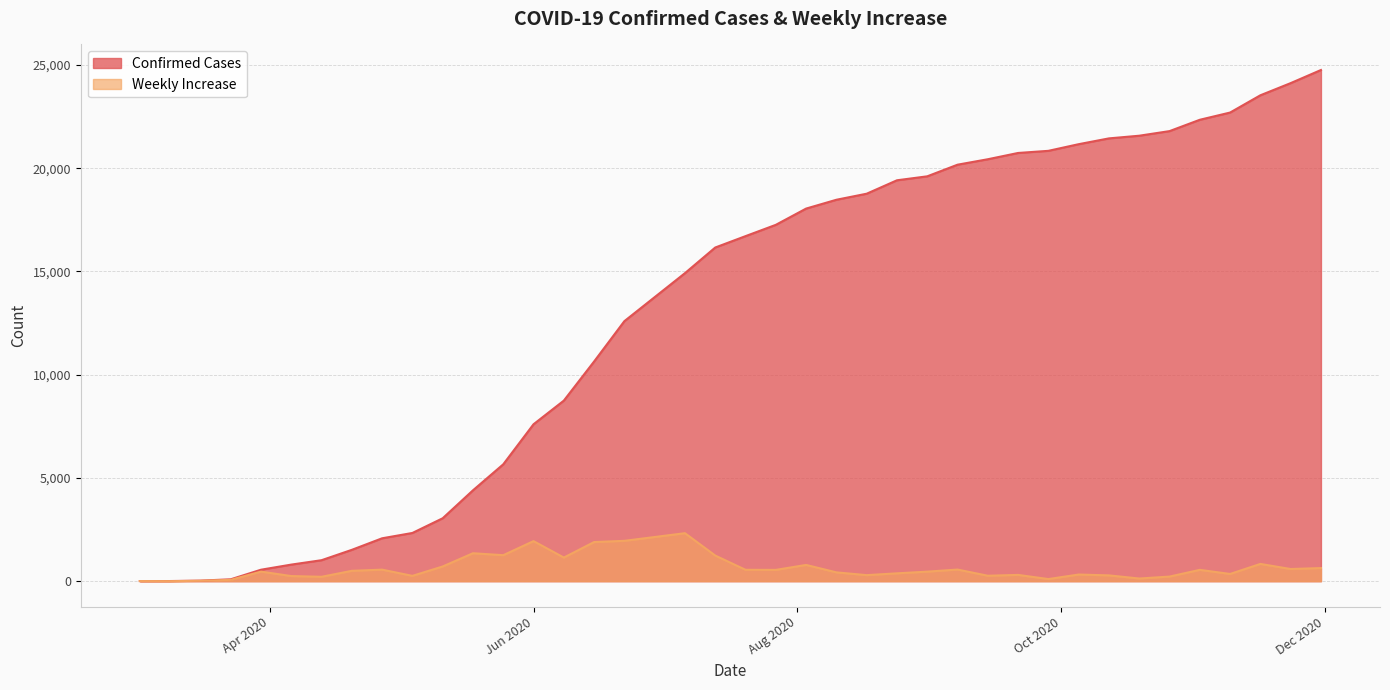

Reading left to right, list all the values displayed in this chart.

Confirmed Cases: 6	7	27	91	555	803	1016	1518	2077	2335	3047	4400	5659	7599	8743	10638	12592	14916	16157	16708	17255	18042	18469	18762	19412	19604	20167	20431	20735	20838	21160	21441	21570	21793	22342	22692	23528	24117	24752
Weekly Increase: 6	1	20	64	464	248	213	502	559	258	712	1353	1259	1940	1144	1895	1954	2324	1241	551	547	787	427	293	380	462	563	264	304	103	322	281	129	223	549	350	836	589	635